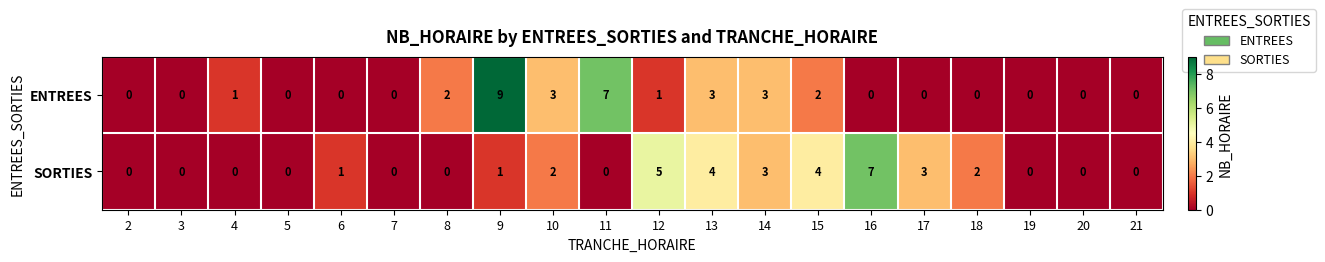

True or false: SORTIES has a value of 5 at 12.

True